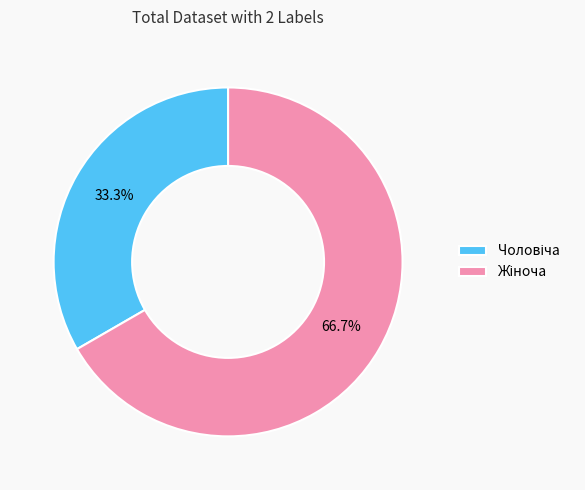

Is there any slice that represents more than half of the pie?

Yes